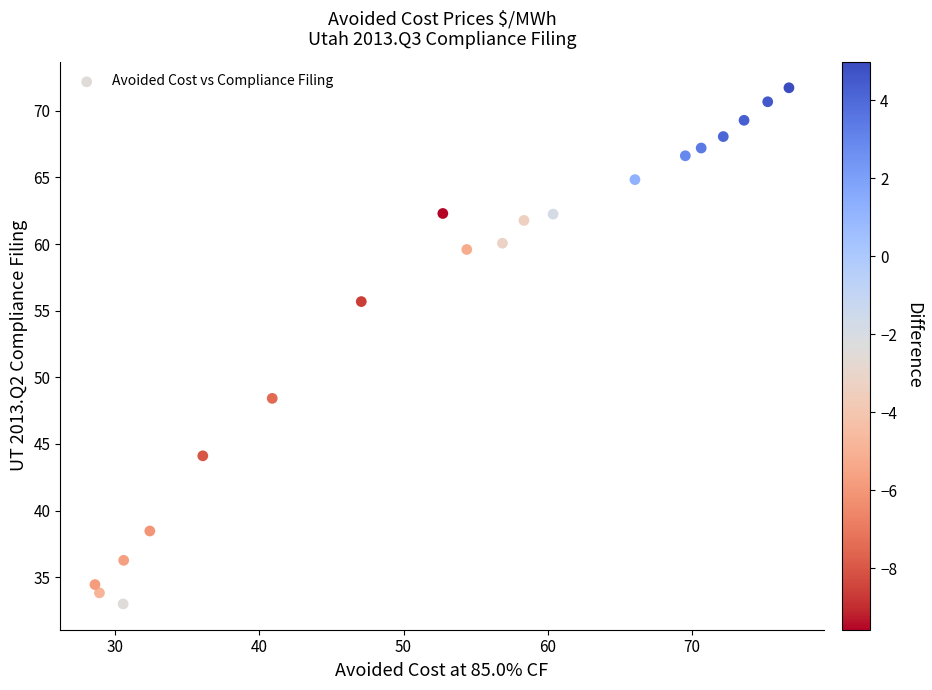

Count the number of points in this scatter plot.

20